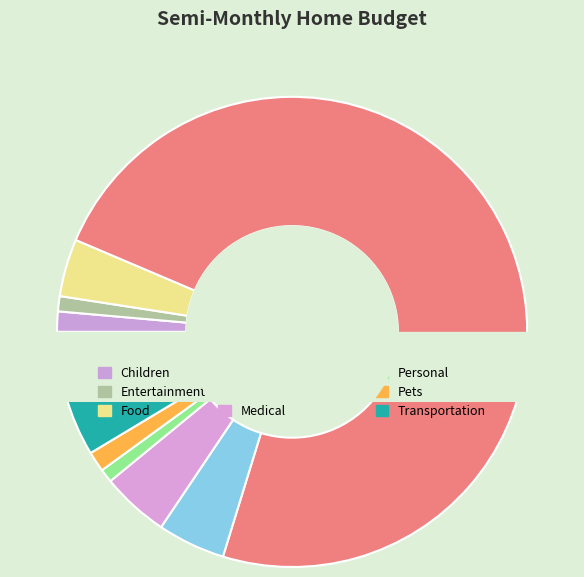

Which slice represents more than half of the pie?

Household